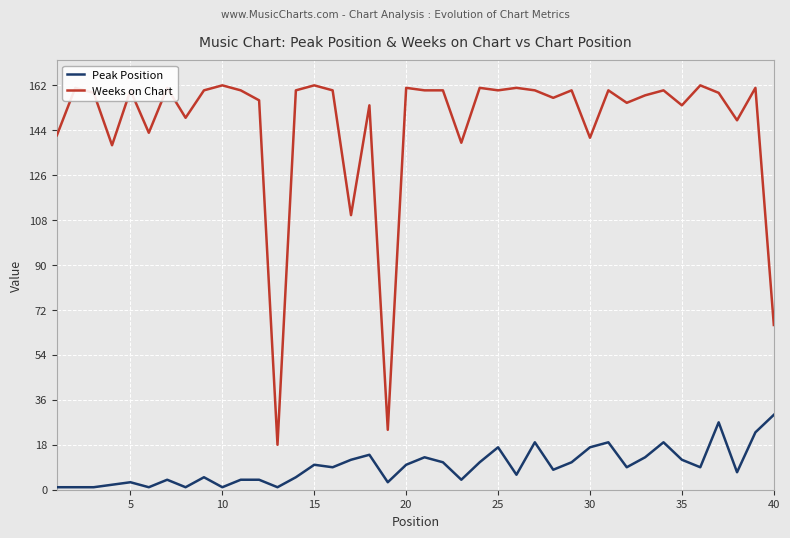

List the series in order of their peak value, lowest first.

Peak Position, Weeks on Chart